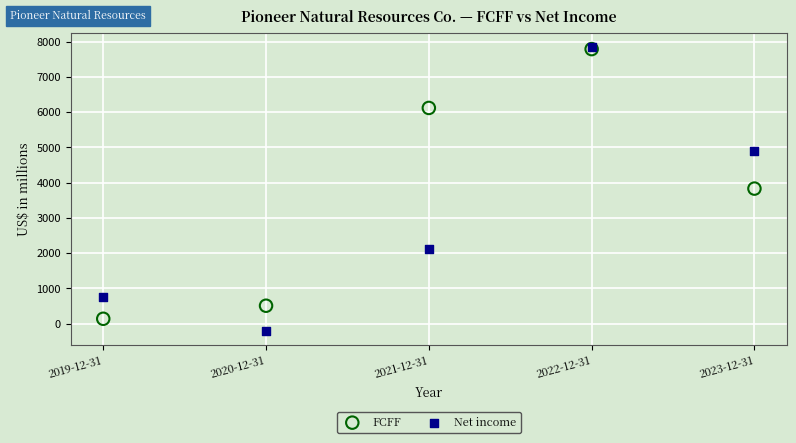

In the FCFF series, what Y value is closest to 3966?

3834